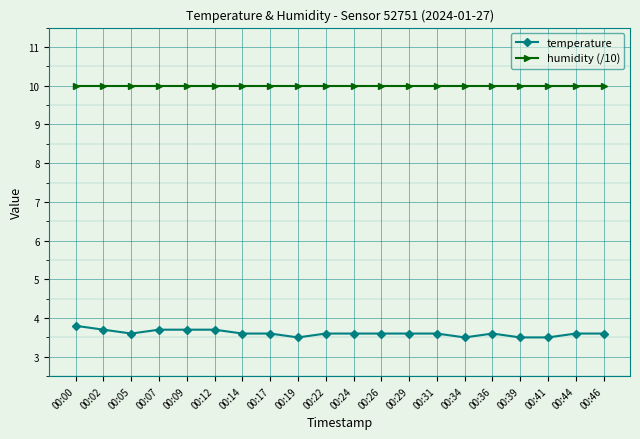

What is the maximum value shown in the chart?

10.0